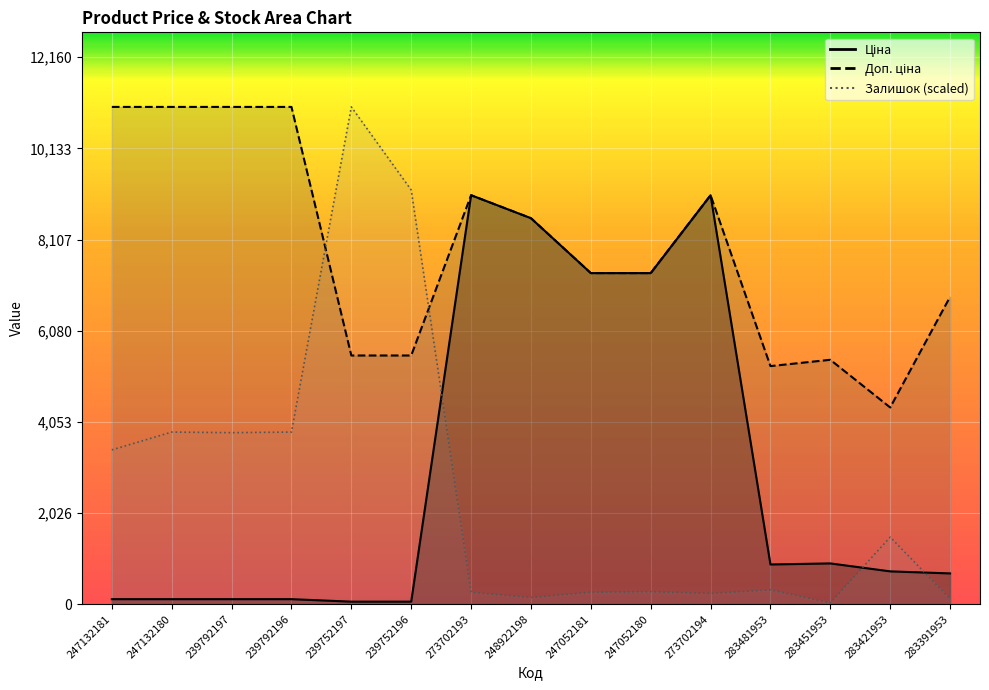

What is the difference between the Ціна values at 247132180 and 283421953?

618.3